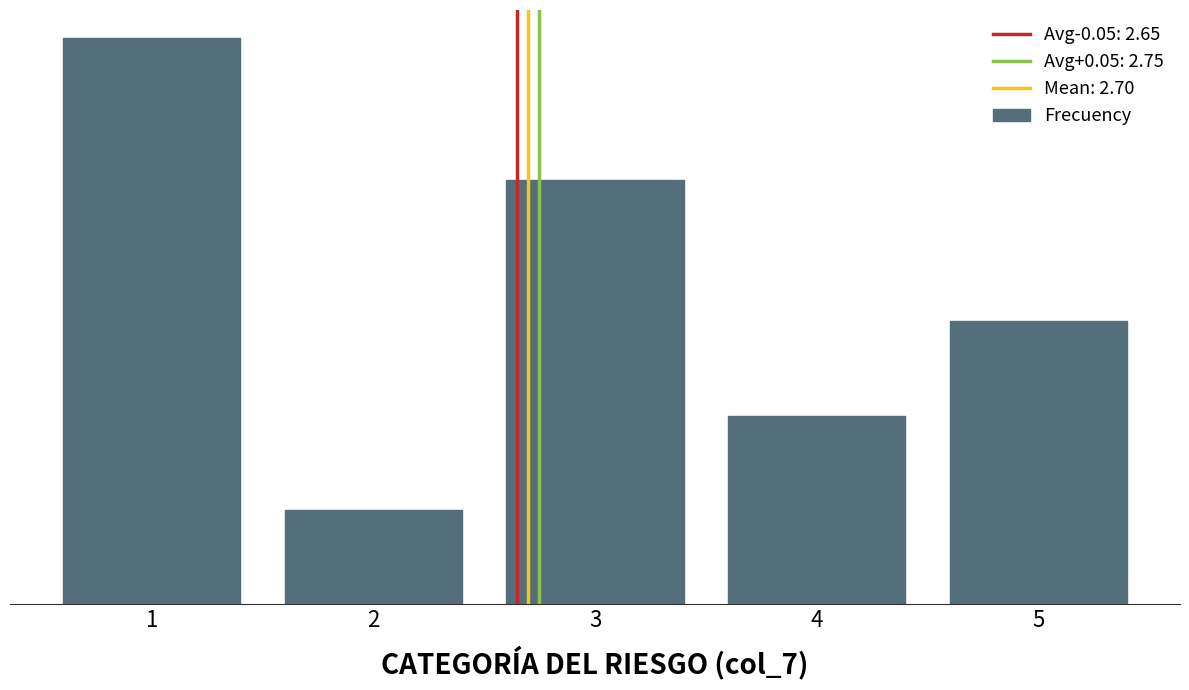

Does the chart contain any negative values?

No